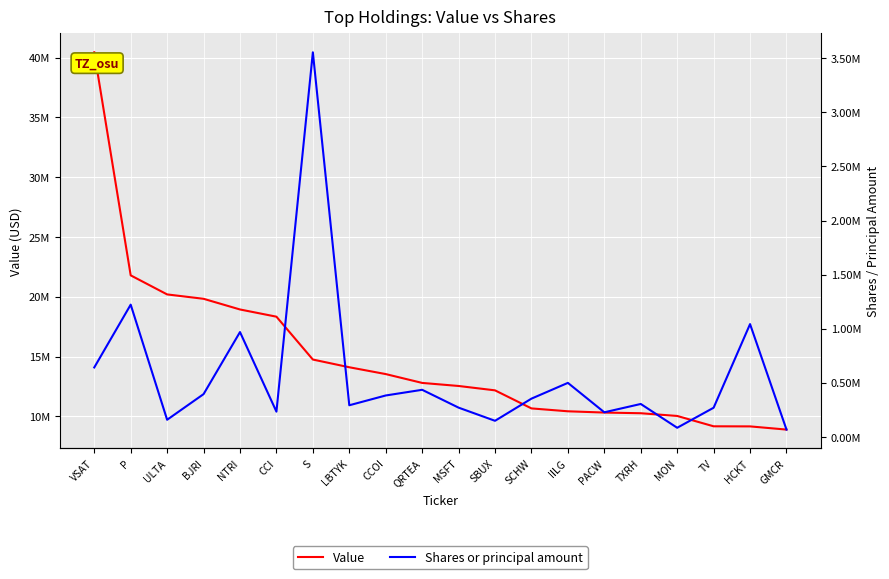

True or false: Shares or principal amount and Value intersect in this chart.

False